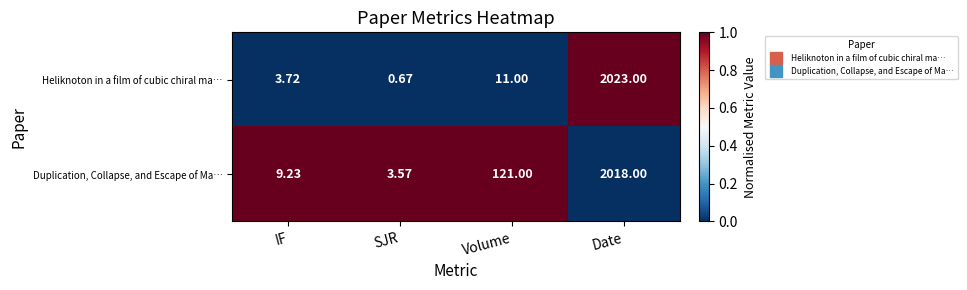

Which label corresponds to the largest value in the chart?

Date